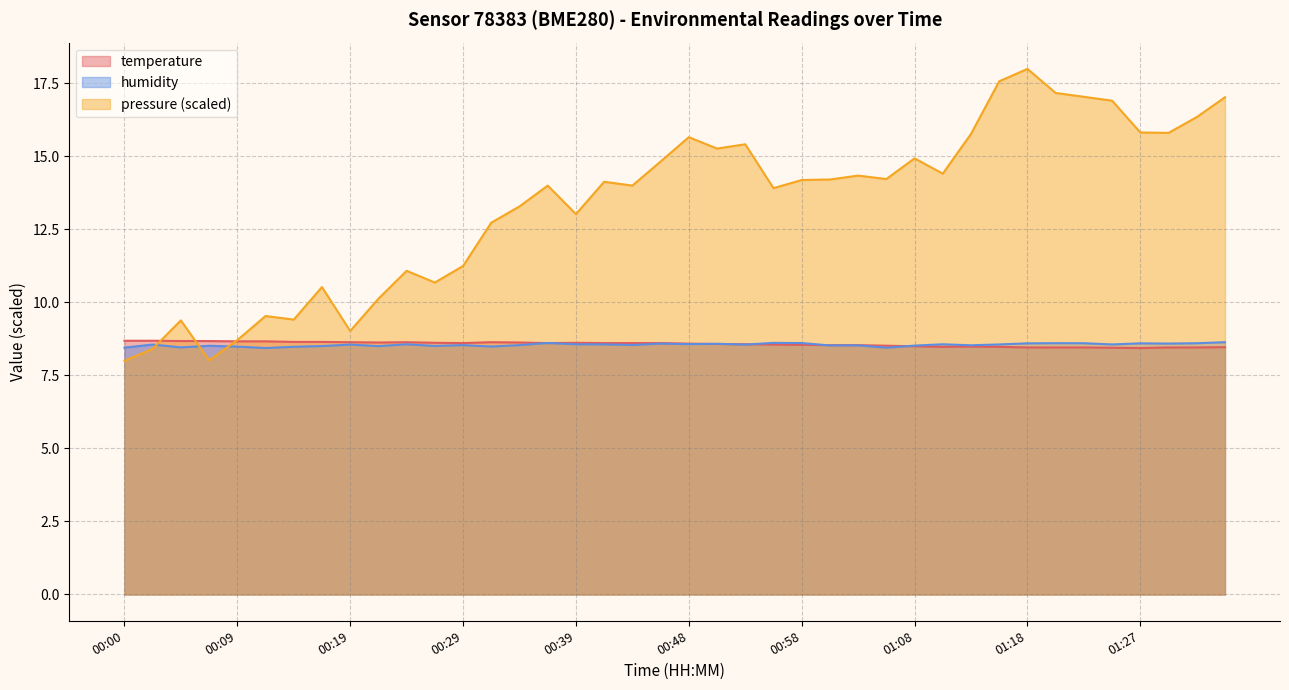

What value does the temperature series have at 00:24?

8.6